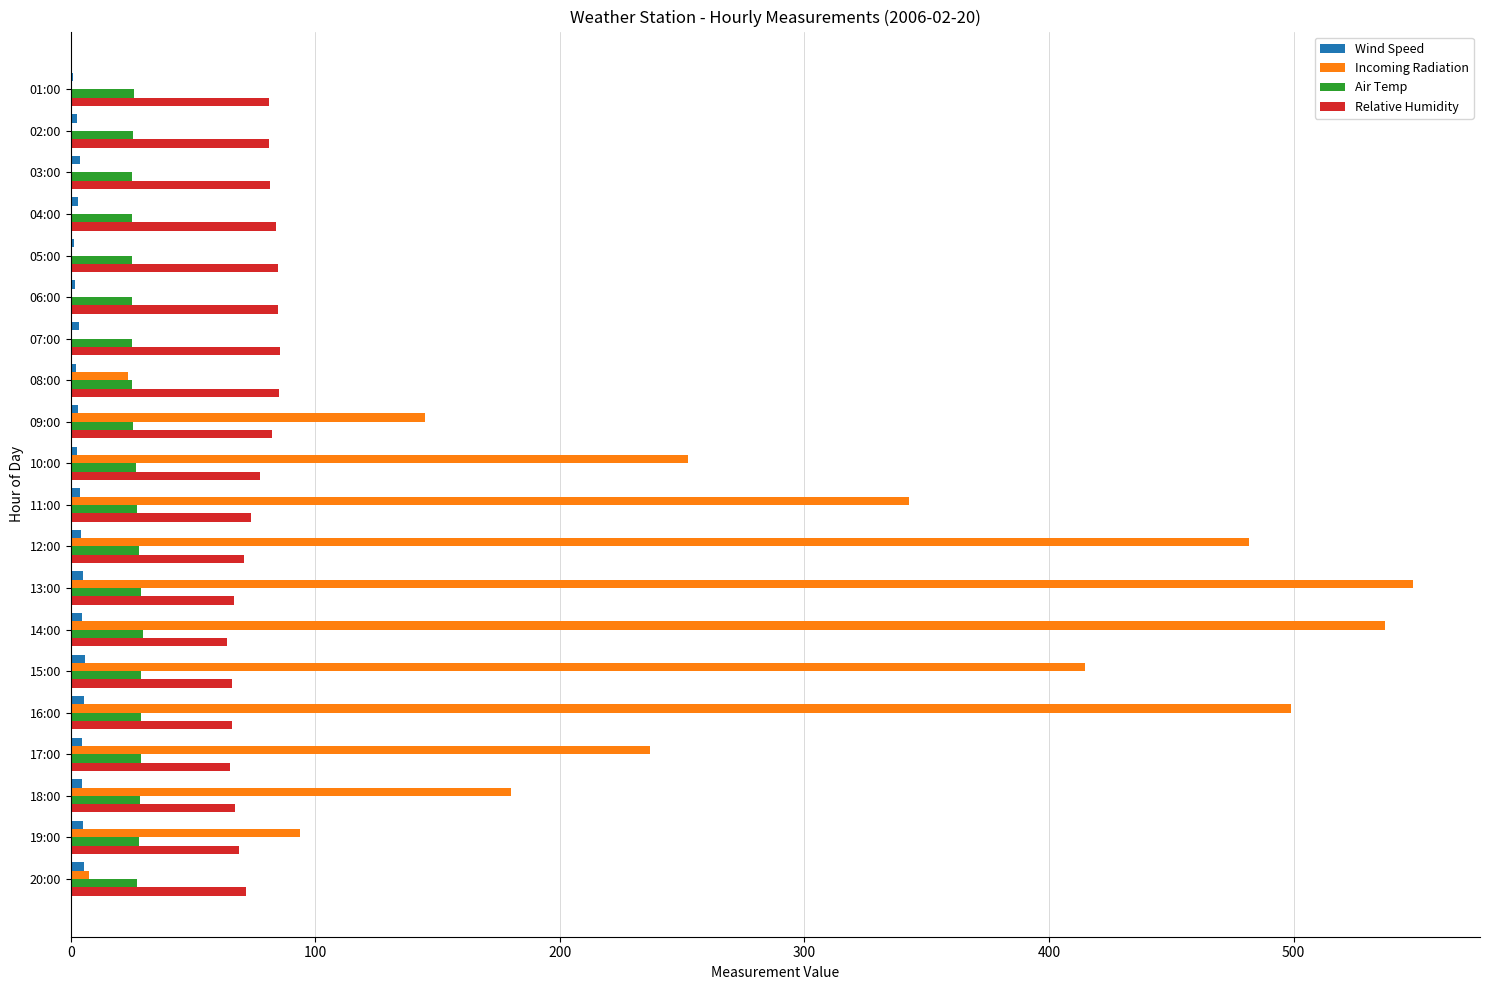

Is it true that Relative Humidity equals 35.1 at 03:00?

False